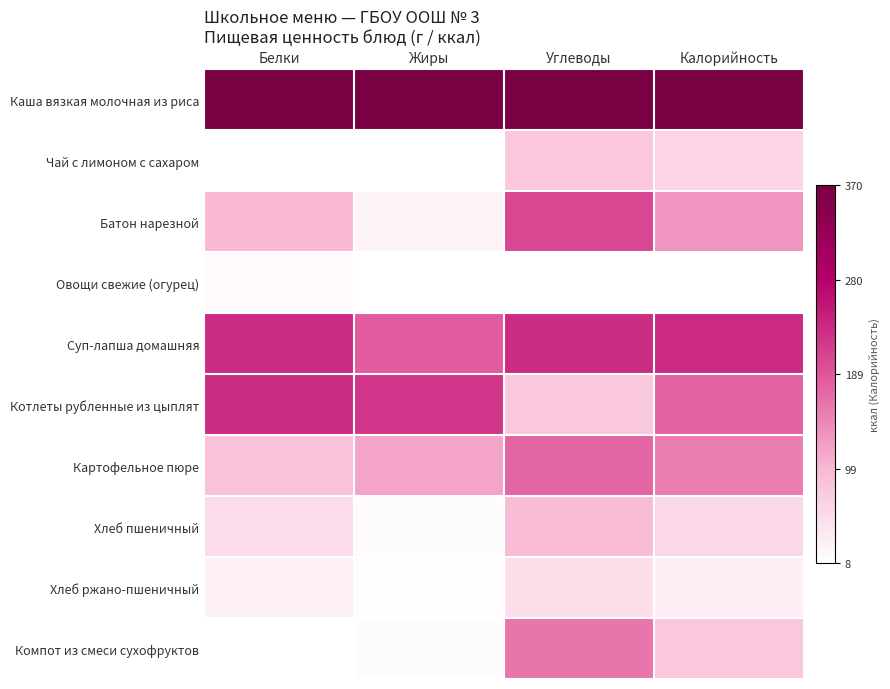

What is the greatest value displayed?

1.0